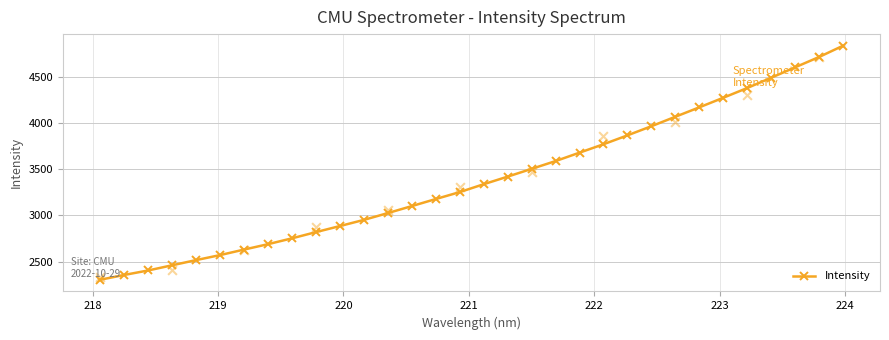

Approximately how many times larger is the value at 18 compared to 19?

1.0